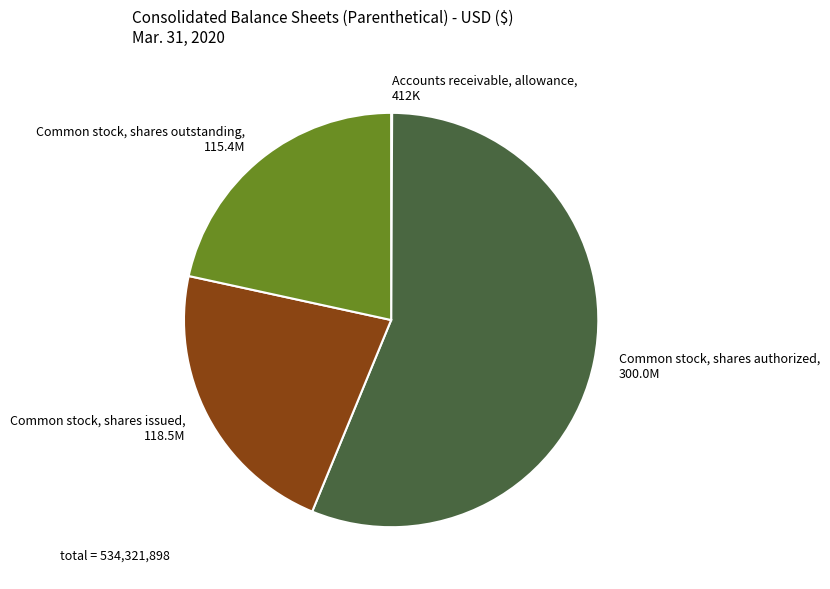

Do Common stock, shares authorized and Common stock, shares issued together represent more than half of the pie?

Yes